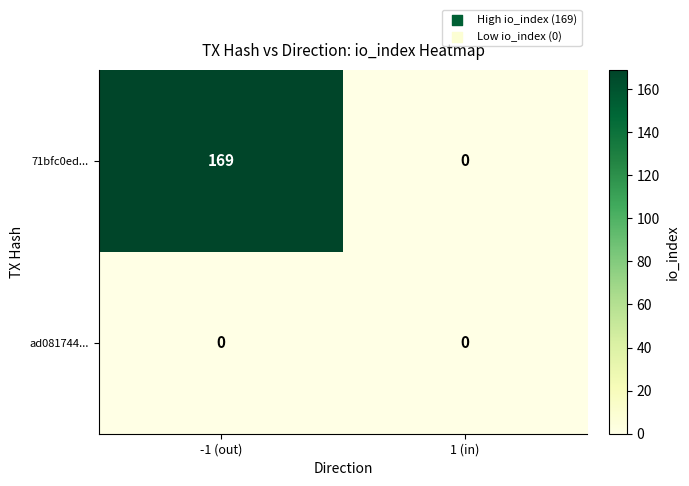

Rank the series by their maximum value, from highest to lowest.

71bfc0ed..., ad081744...